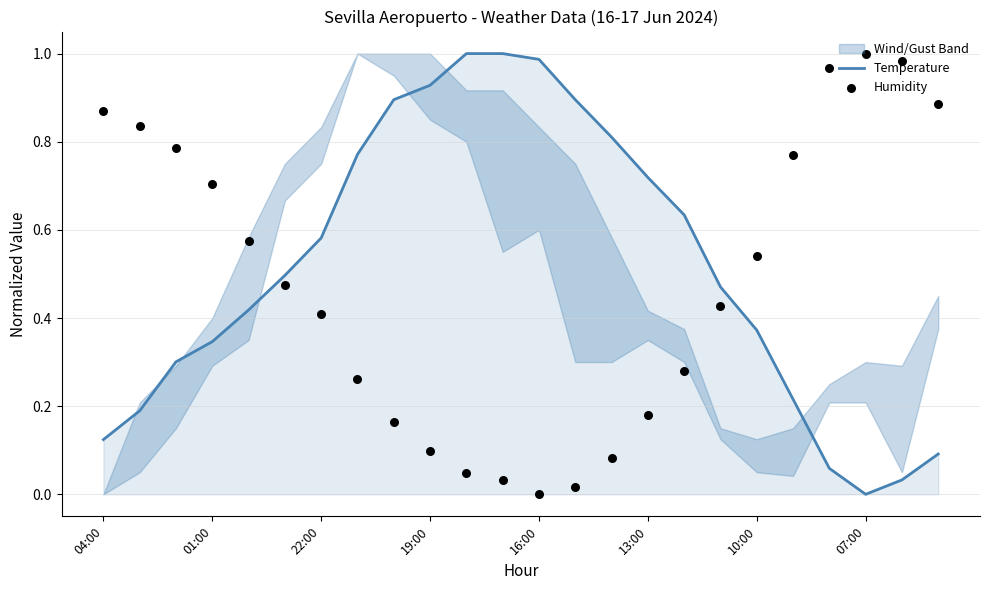

At how many categories does at least one series exceed 0?

24